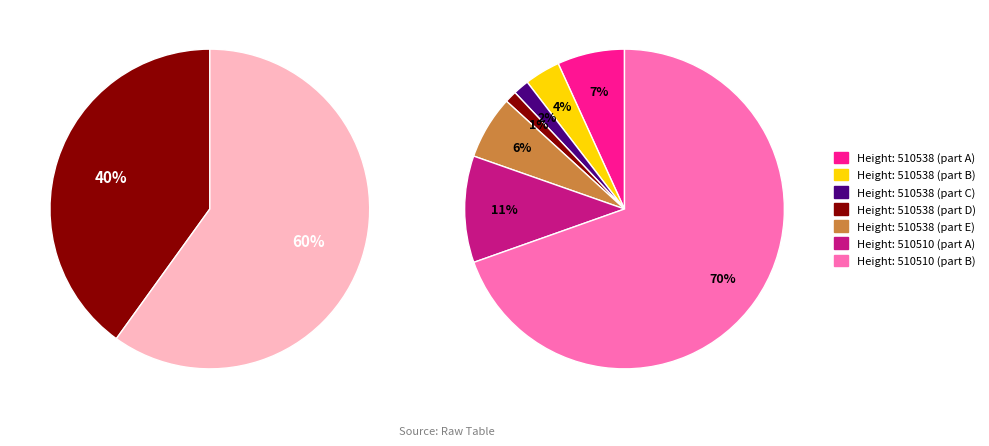

What is the largest slice in the pie chart?

510510